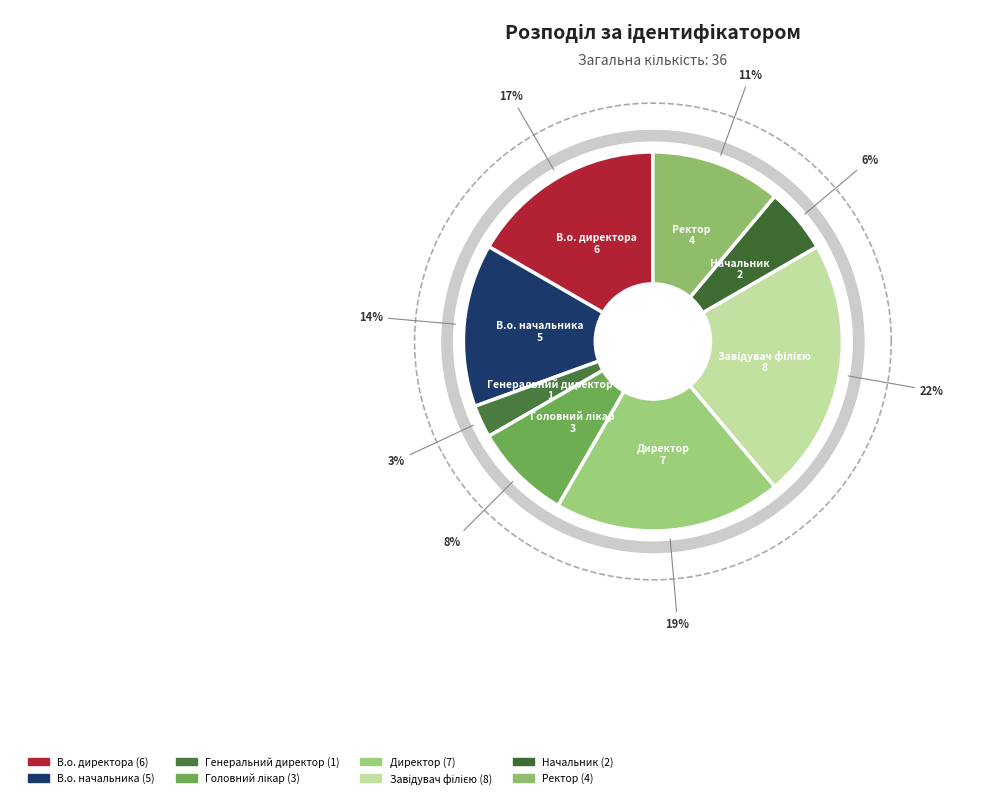

Does В.о. директора represent more than half of the total?

No